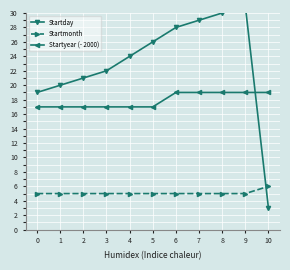

Which has a higher value, 3 or 10?

3